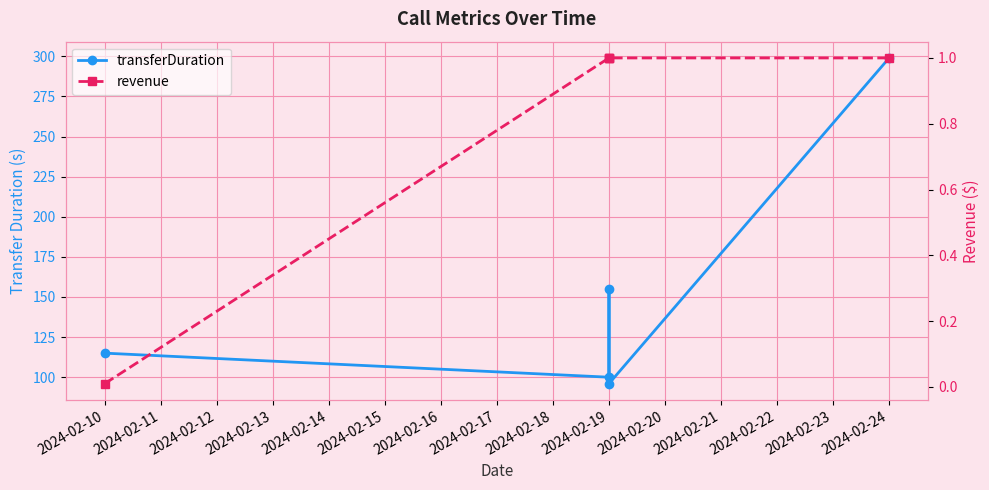

At how many categories does at least one series exceed 158?

1